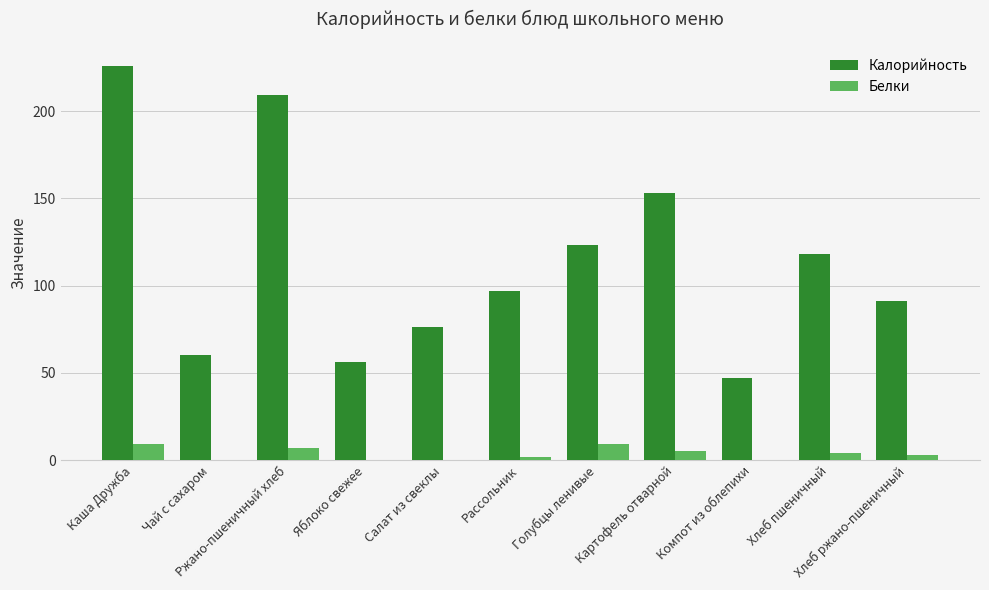

At which category is the sum across all series the highest?

Каша Дружба